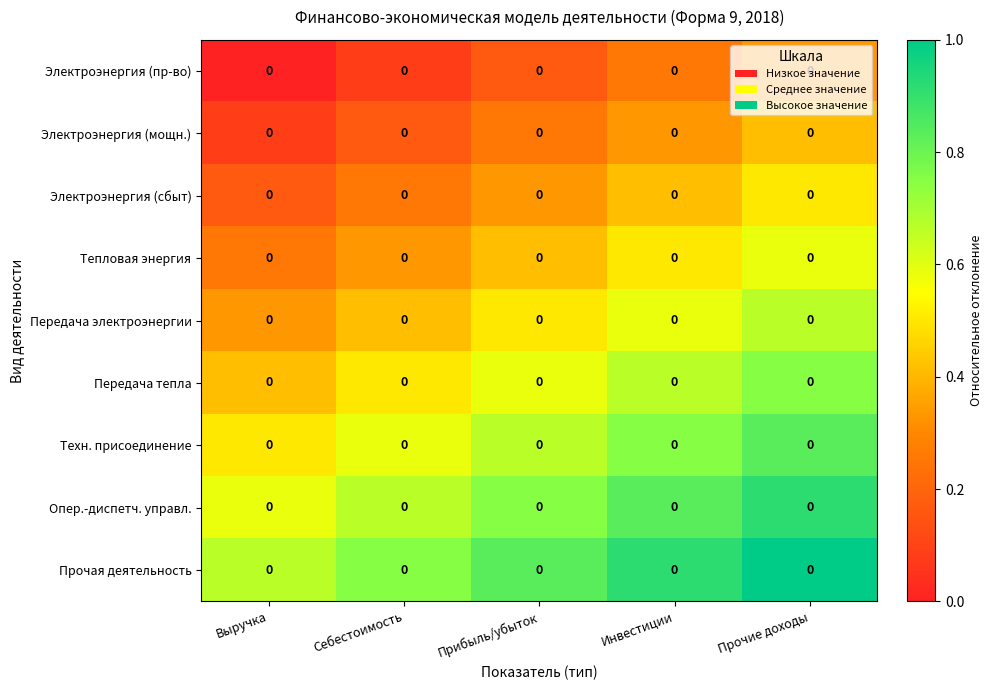

What is the approximate value of Техн. присоединение at Прочие доходы?

0.8